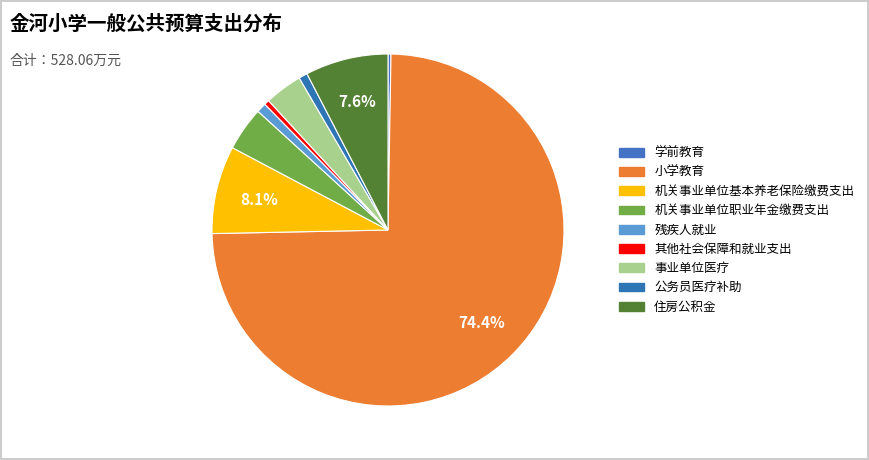

What is the majority slice?

小学教育